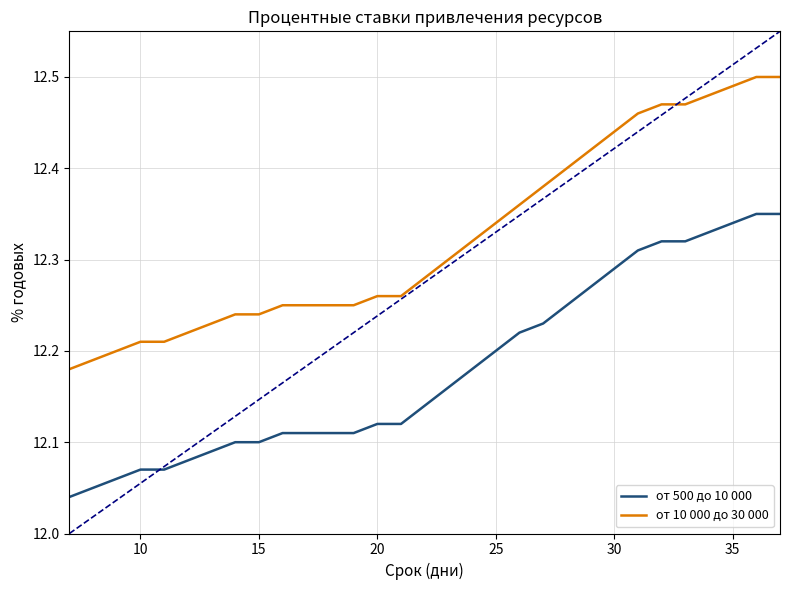

What is the average value of the от 10 000 до 30 000 series?

12.3